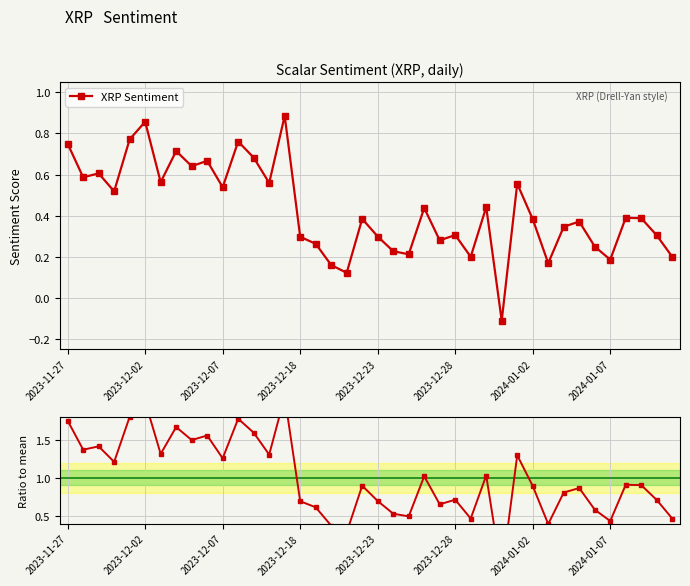

True or false: XRP Sentiment has more than 0 interior local peaks.

True